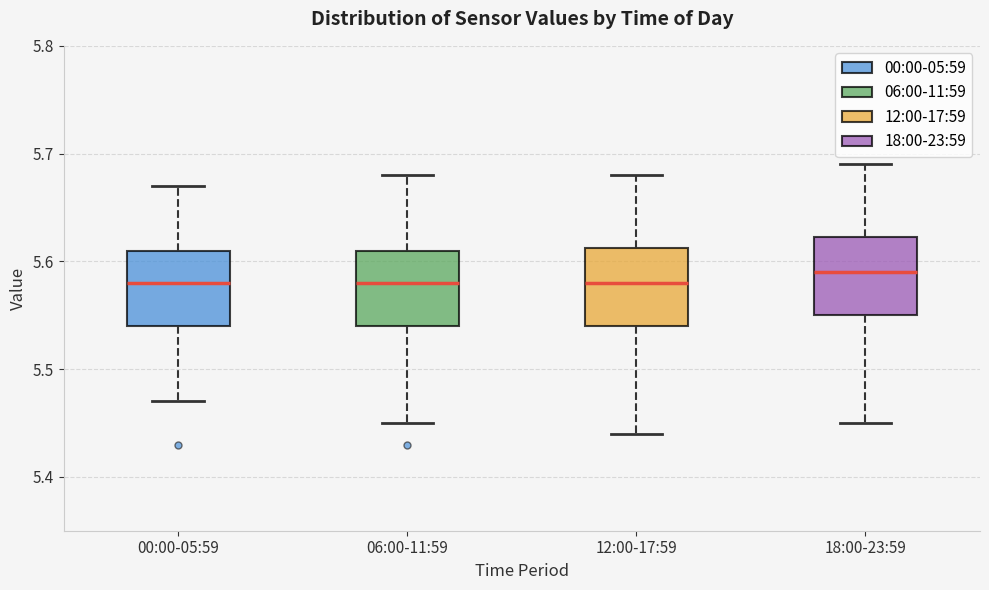

Reading left to right, transcribe this box plot: for each box, give where its median line is, the range the box spans, and where its two whiskers end, as read against the y-axis. The values are not printed on the chart, so give them approximately, as read against the axis.

00:00-05:59: median 5.58, box 5.54 to 5.61, whiskers 5.47 to 5.67
06:00-11:59: median 5.58, box 5.54 to 5.61, whiskers 5.45 to 5.68
12:00-17:59: median 5.58, box 5.54 to 5.61, whiskers 5.44 to 5.68
18:00-23:59: median 5.59, box 5.55 to 5.62, whiskers 5.45 to 5.69